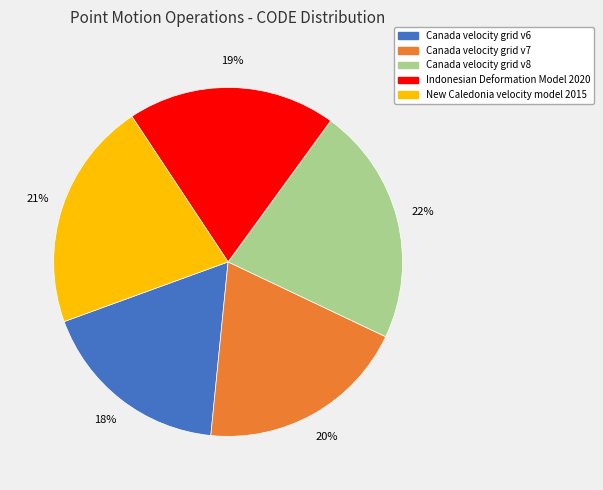

Does any single category account for the majority?

No